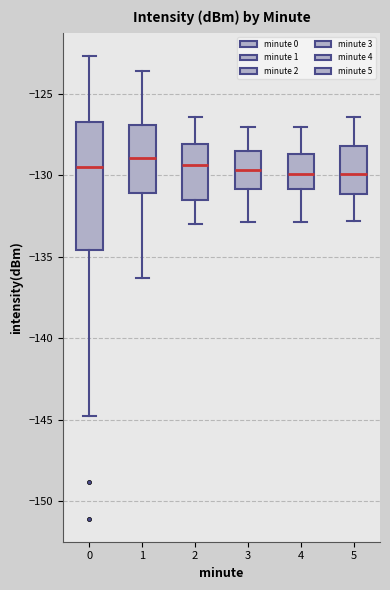

Where is the upper edge of the box at x = 5 on the y-axis? The values are not printed on the chart, so give them approximately, as read against the axis.

-128.0